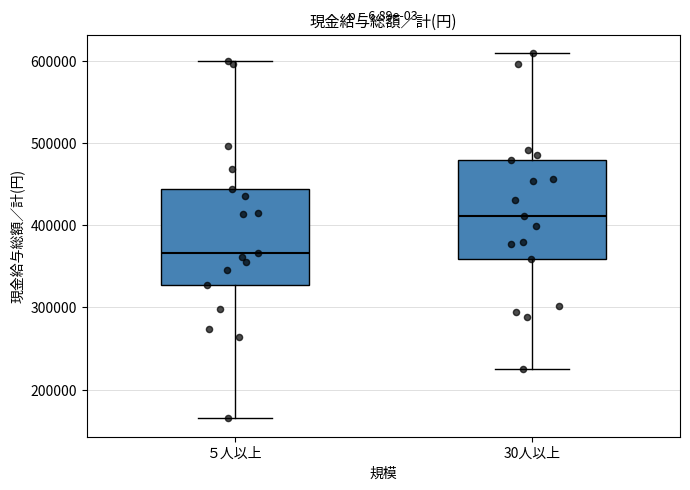

Reading left to right, read every box against the y-axis: the position of its median line, the range the box covers, and the ends of its whiskers. The values are not printed on the chart, so give them approximately, as read against the axis.

５人以上: median 370000, box 330000 to 440000, whiskers 170000 to 600000
30人以上: median 410000, box 360000 to 480000, whiskers 230000 to 610000